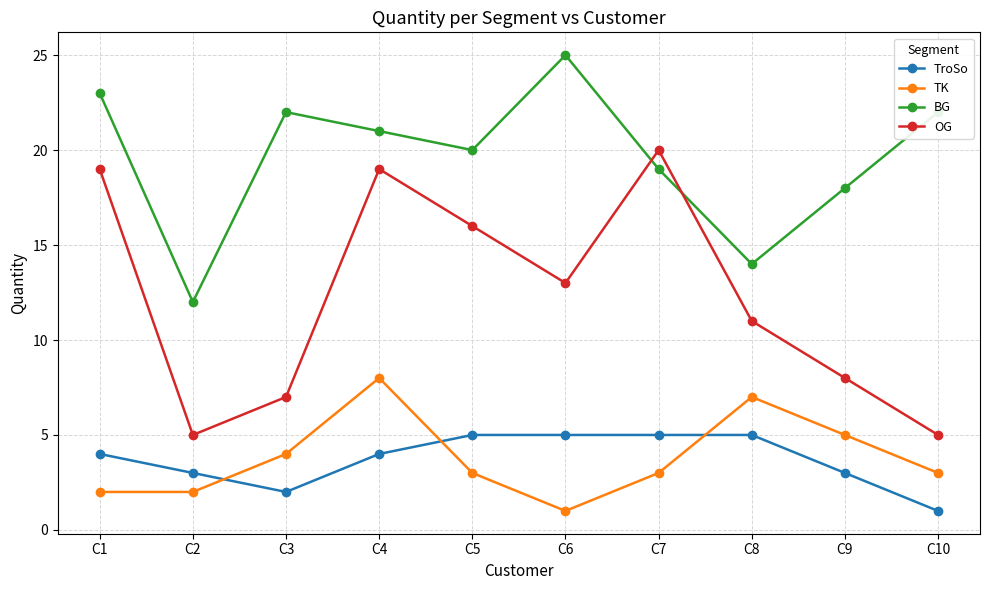

Where is the first local maximum for TK?

C4